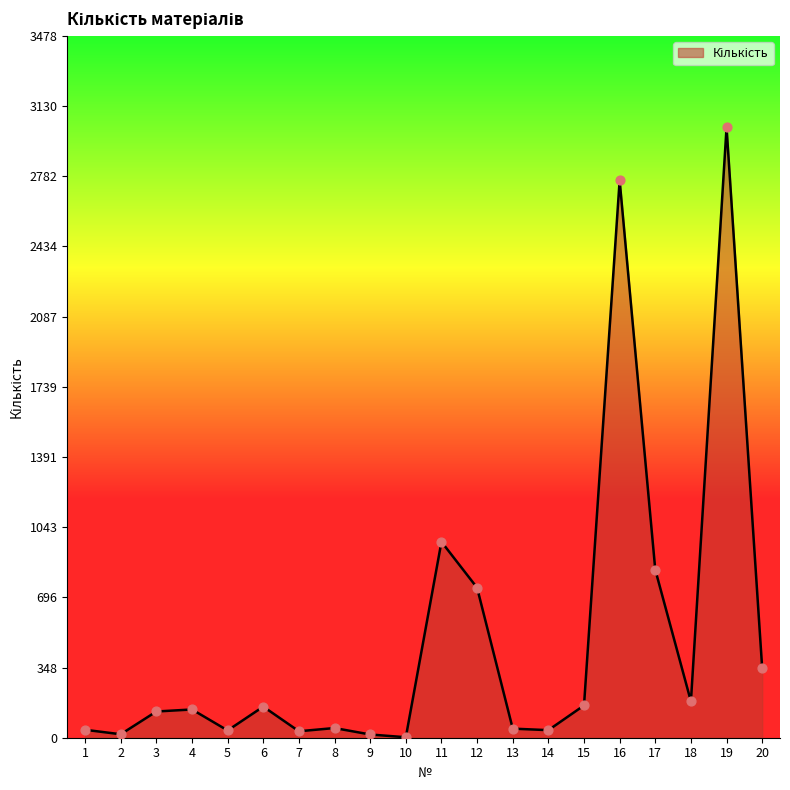

What is the change in value from 13 to 19?

+2979.0